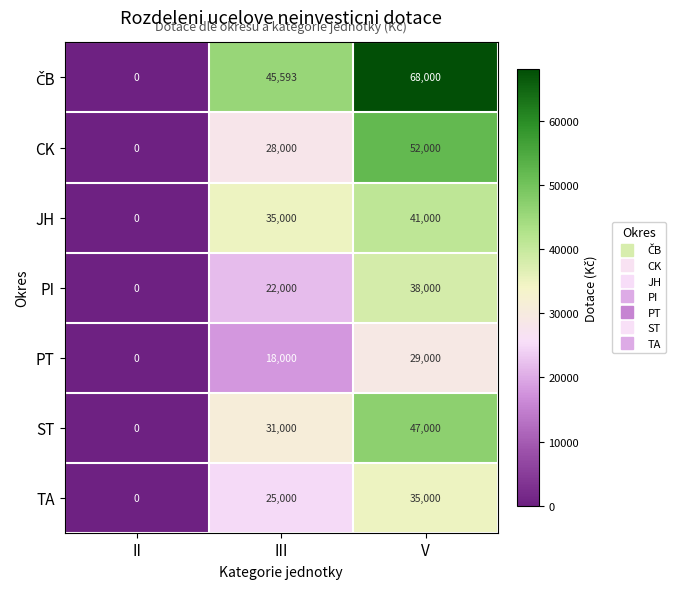

Count the number of data series in this chart.

7